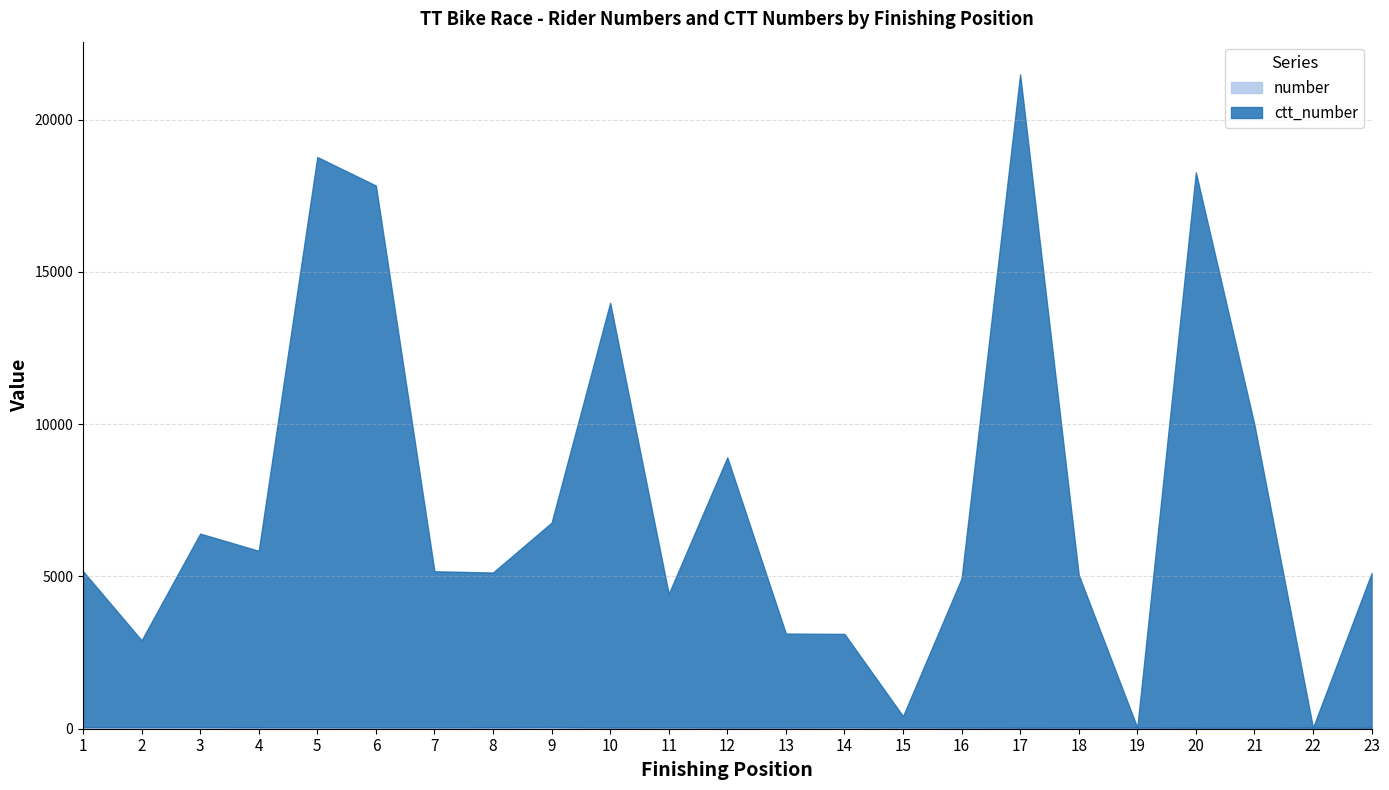

Which series ends up on top after the final intersection of ctt_number and number?

ctt_number